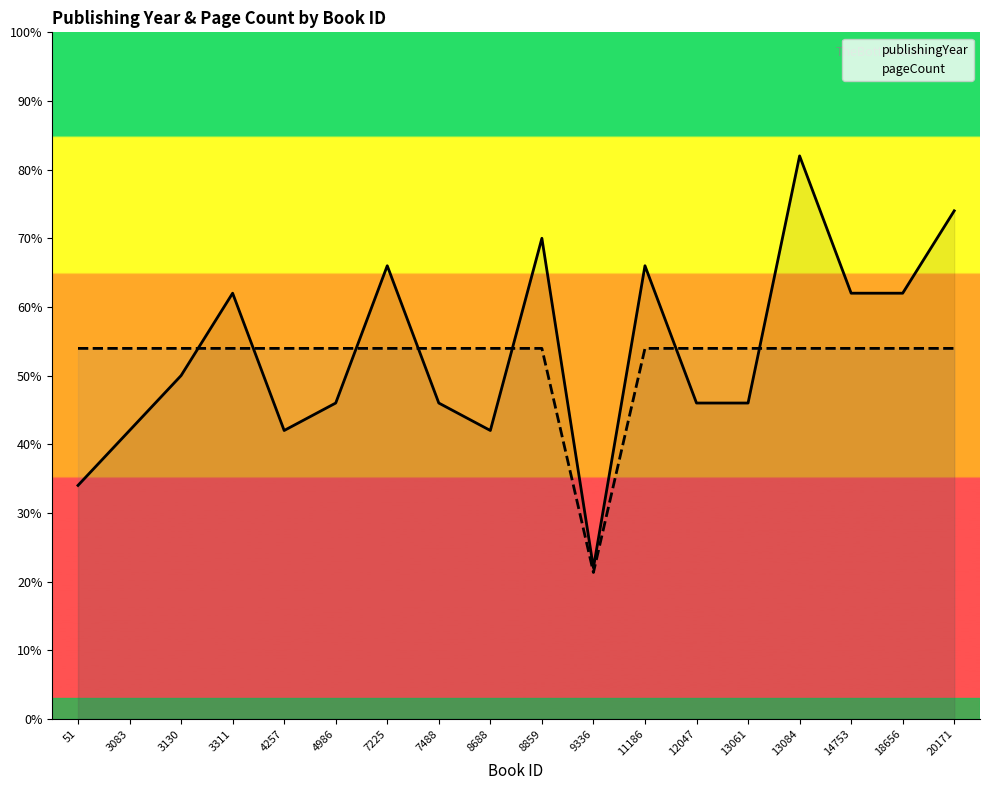

Reading left to right, what are all the values shown in this chart?

publishingYear: 34.0	42.0	50.0	62.0	42.0	46.0	66.0	46.0	42.0	70.0	22.0	66.0	46.0	46.0	82.0	62.0	62.0	74.0
pageCount: 54.0	54.0	54.0	54.0	54.0	54.0	54.0	54.0	54.0	54.0	21.3	54.0	54.0	54.0	54.0	54.0	54.0	54.0